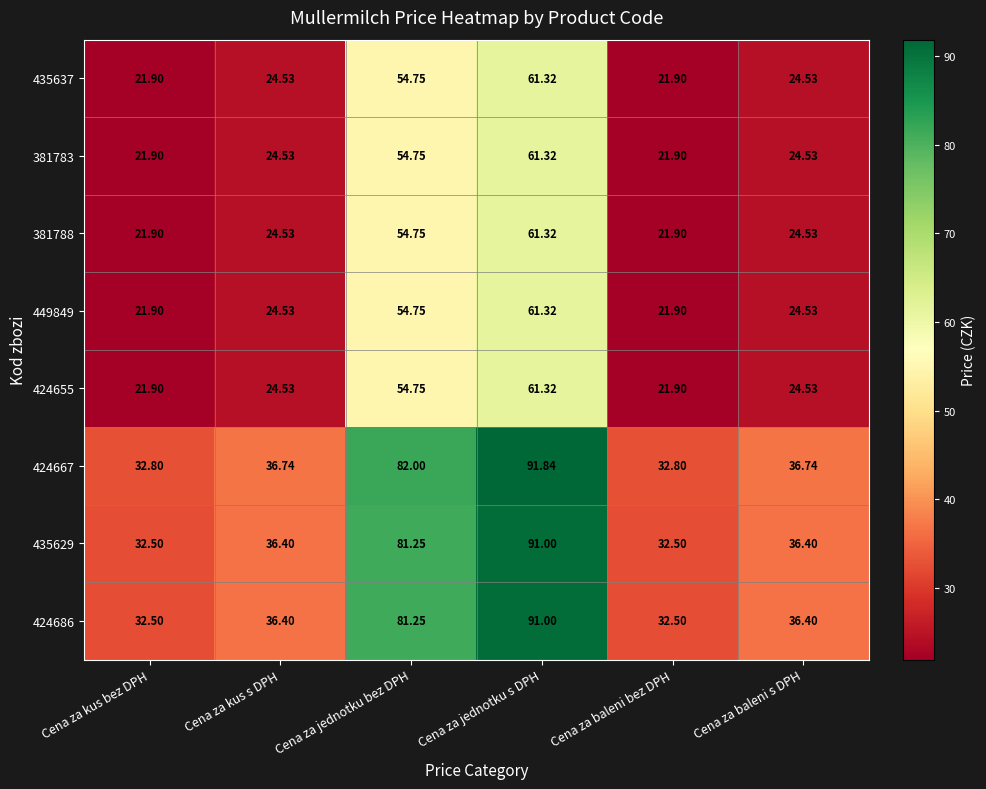

What is the difference between the highest and lowest values at Cena za kus bez DPH?

10.9